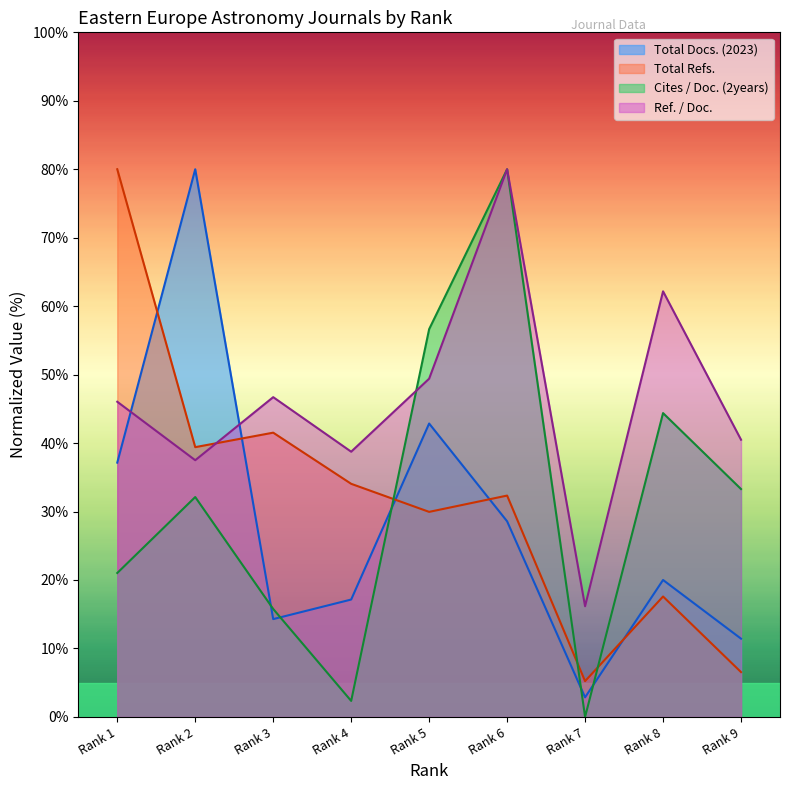

At which category does Total Refs. reach its first local valley?

Rank 2